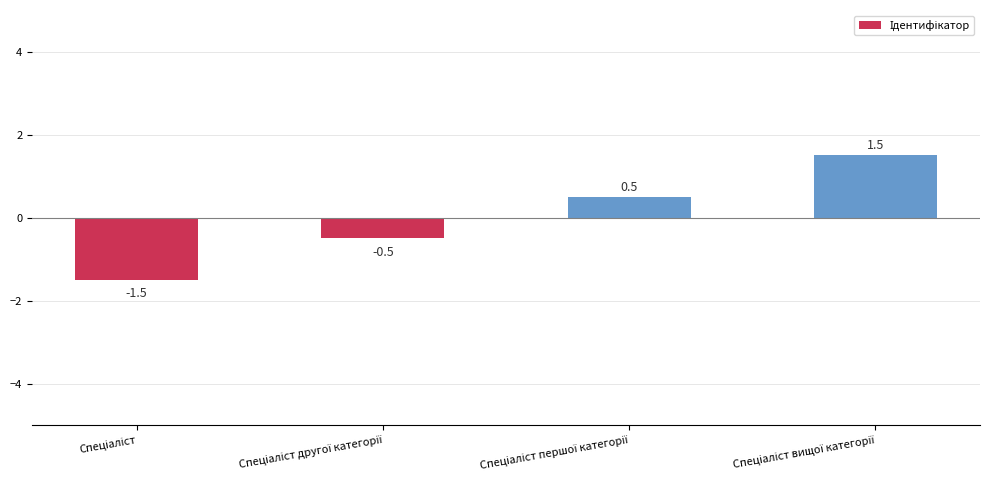

What is the value of the 2nd bar from the left?

-0.5